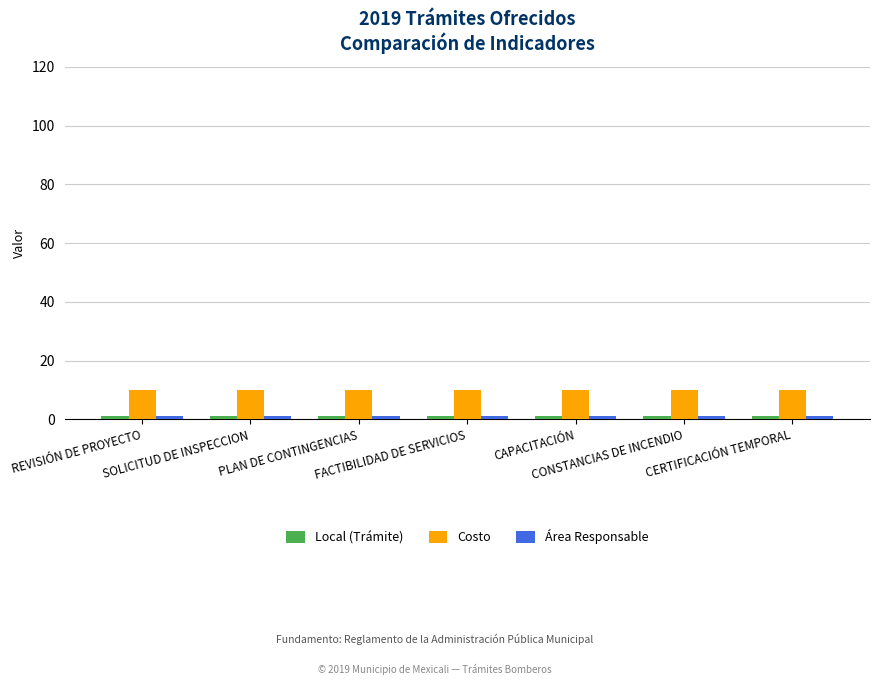

The Costo series shows 10 at CONSTANCIAS DE INCENDIO. True or false?

True